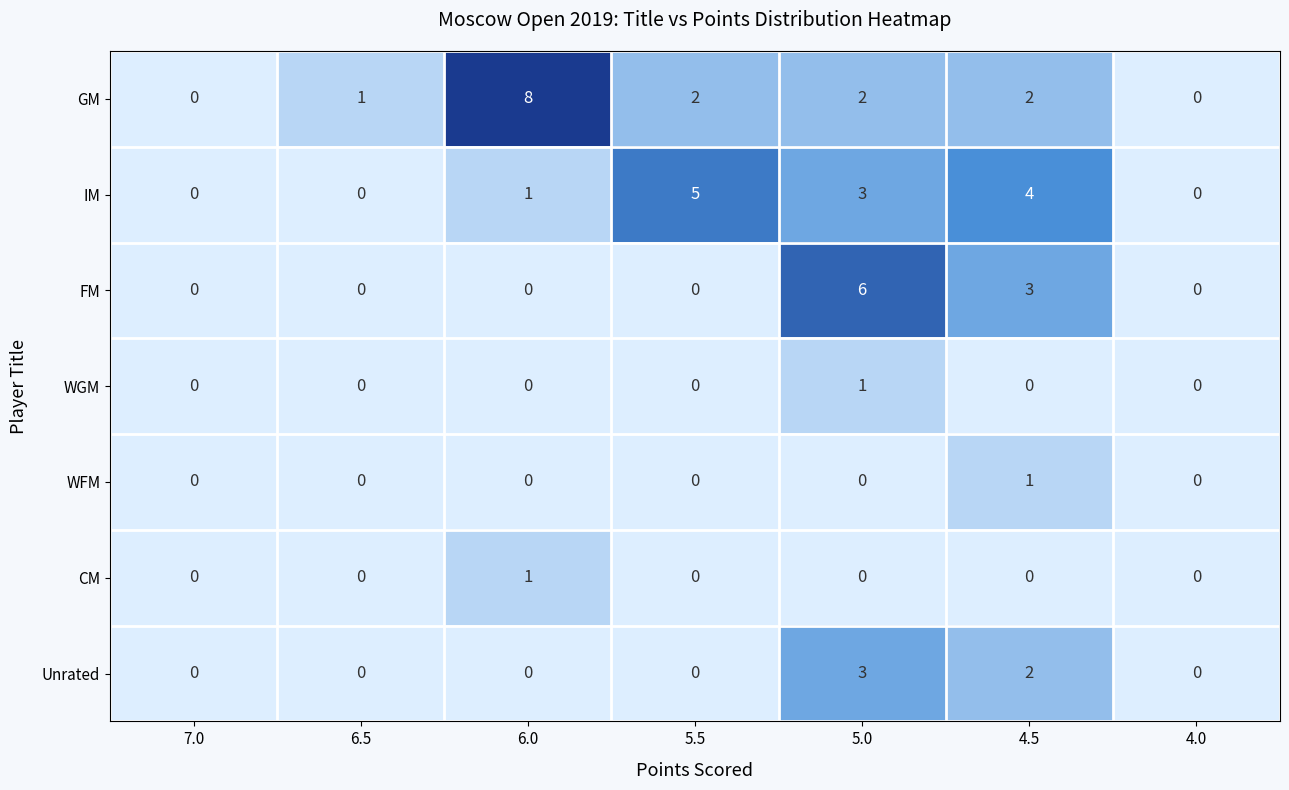

At which category is the sum across all series the highest?

5.0